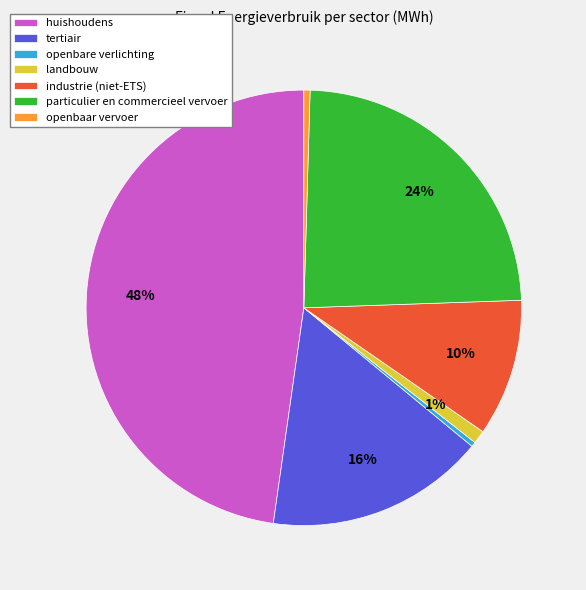

How many slices are in this pie chart?

7